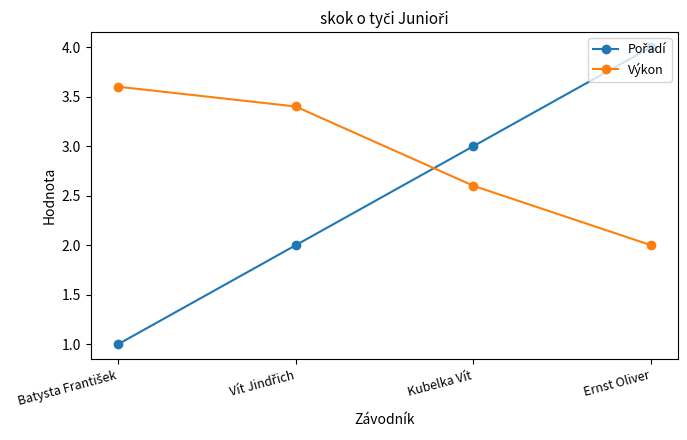

Count the number of categories in the chart.

4